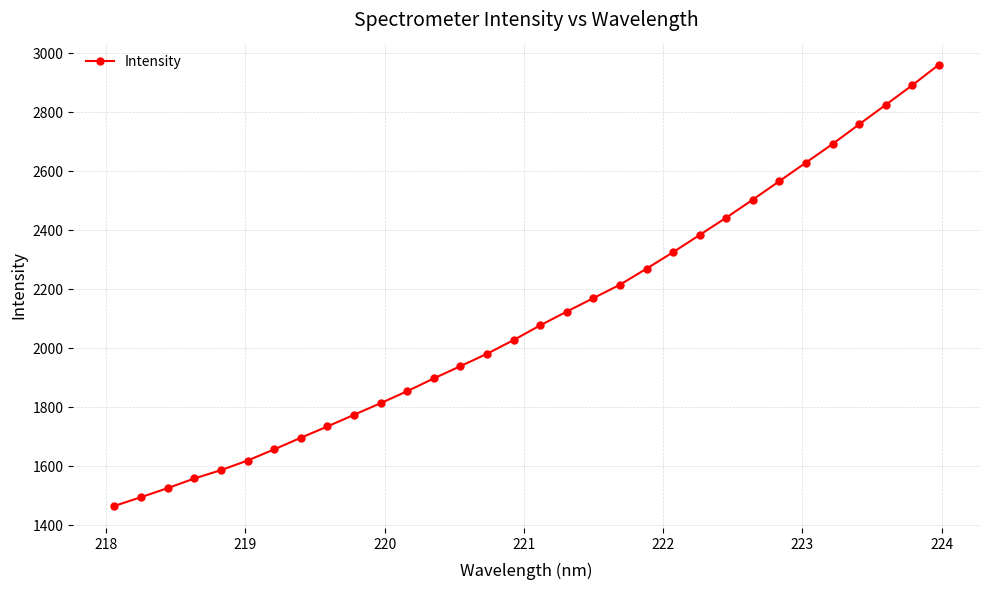

What is the value of the 17th point from the left?

2077.1